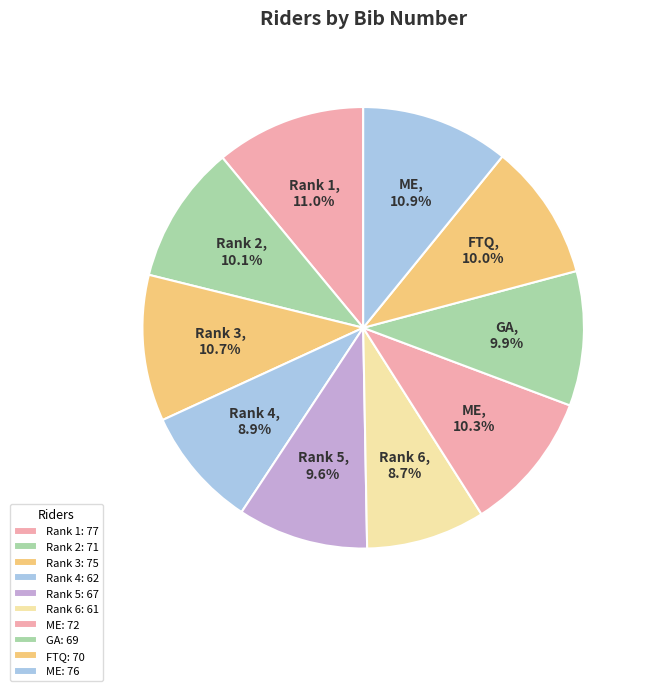

Count the number of slices in the pie.

10